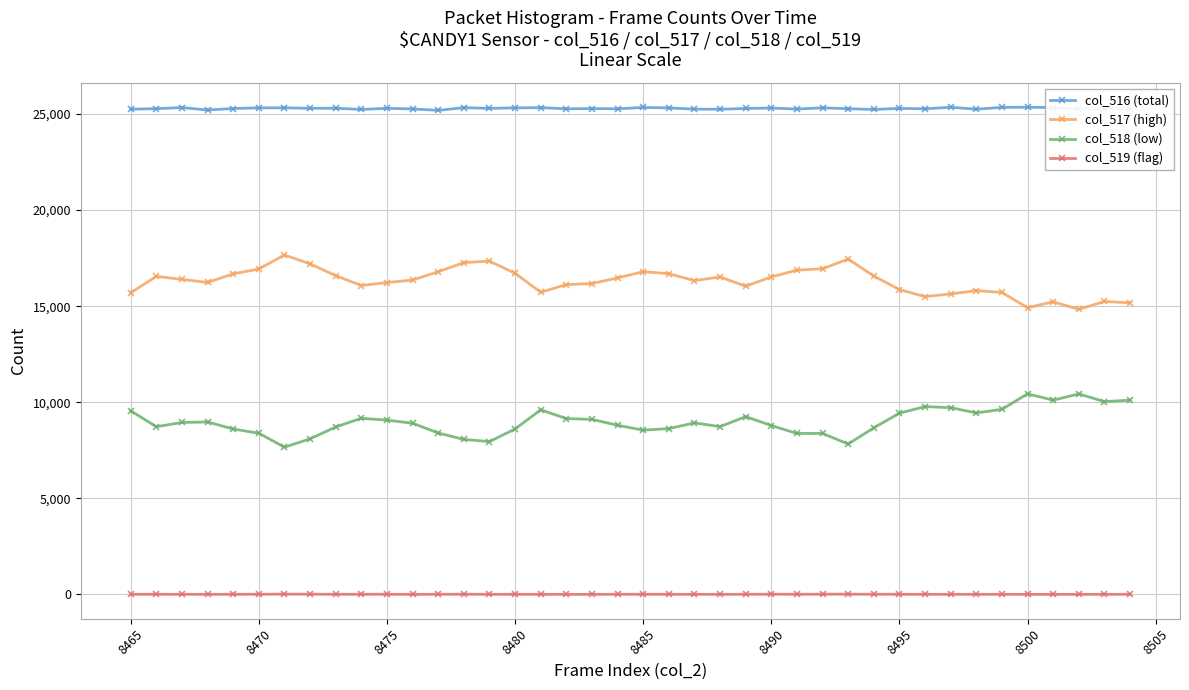

True or false: col_517 (high) and col_518 (low) cross at least once.

False